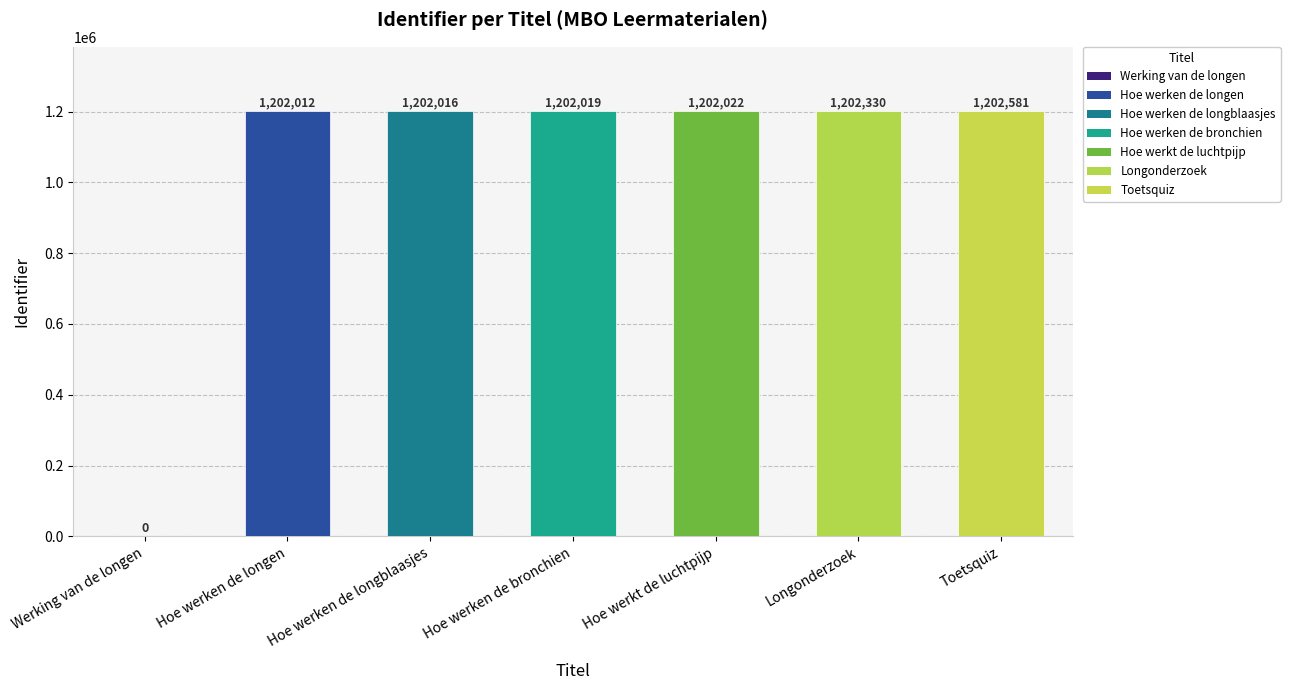

What is the change in value from Longonderzoek to Toetsquiz?

+251